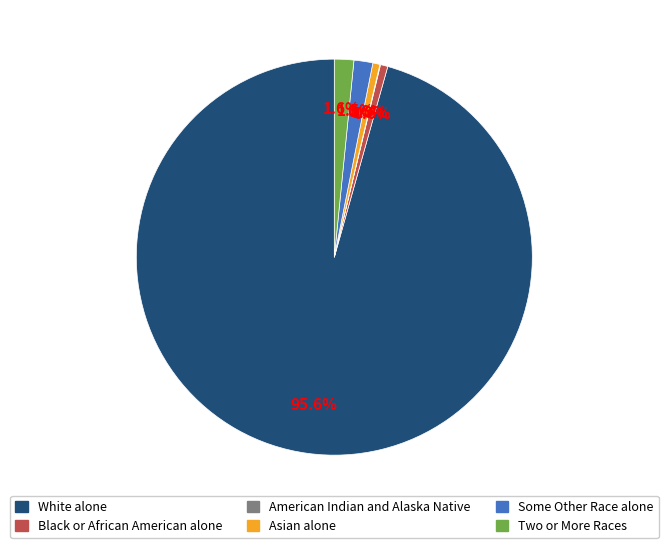

What is the largest slice in the pie chart?

White alone